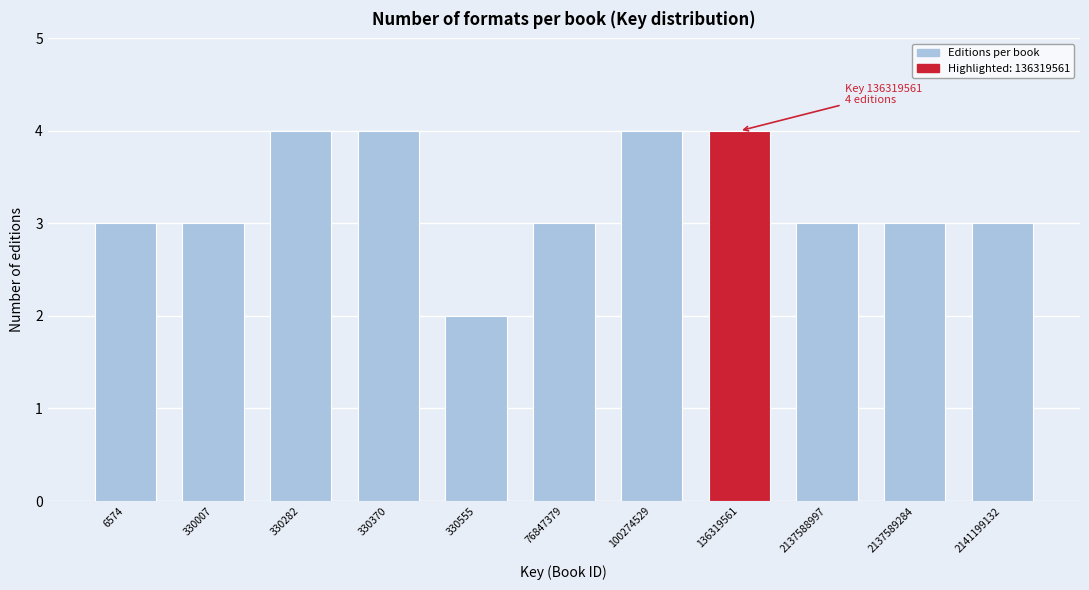

Reading right to left, transcribe all the data shown in this chart.

3	3	3	4	4	3	2	4	4	3	3